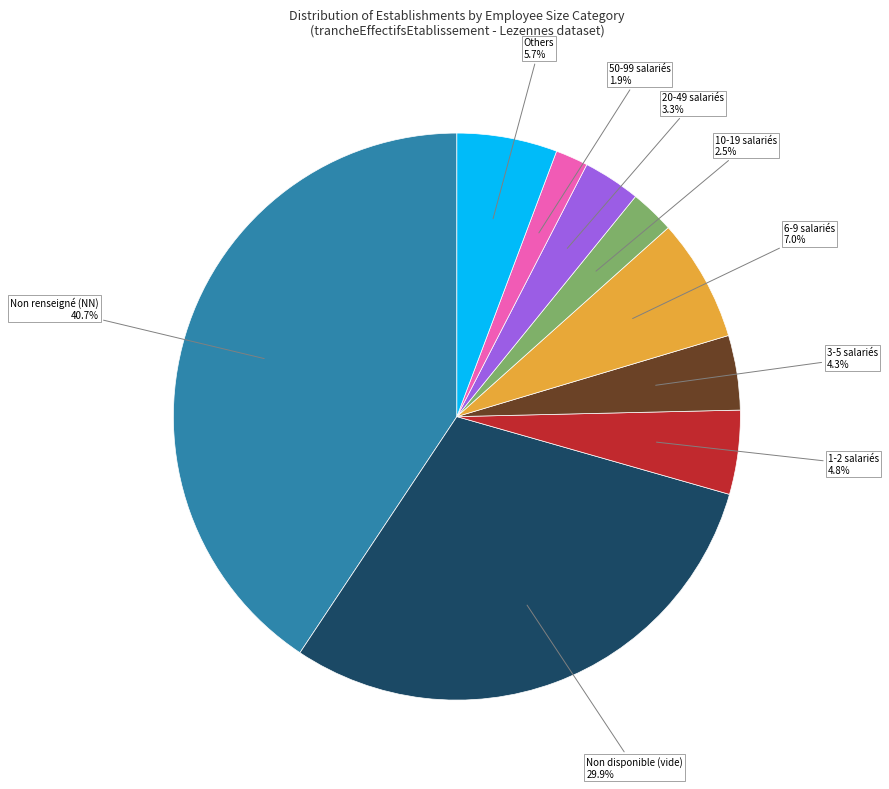

Does any single category account for the majority?

No